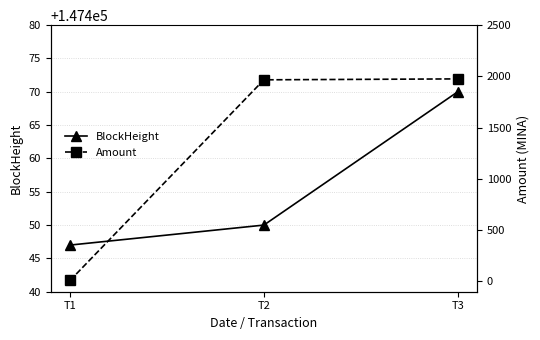

Between T1 and T3, which series saw the biggest shift?

Amount